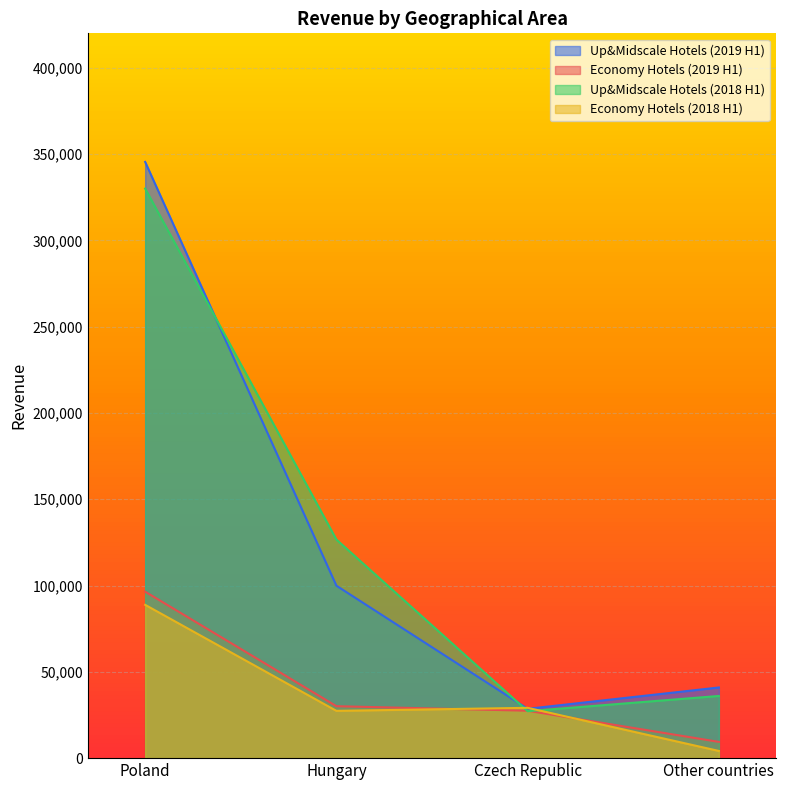

Where do Economy Hotels (2019 H1) and Up&Midscale Hotels (2018 H1) first cross each other?

Hungary and Czech Republic